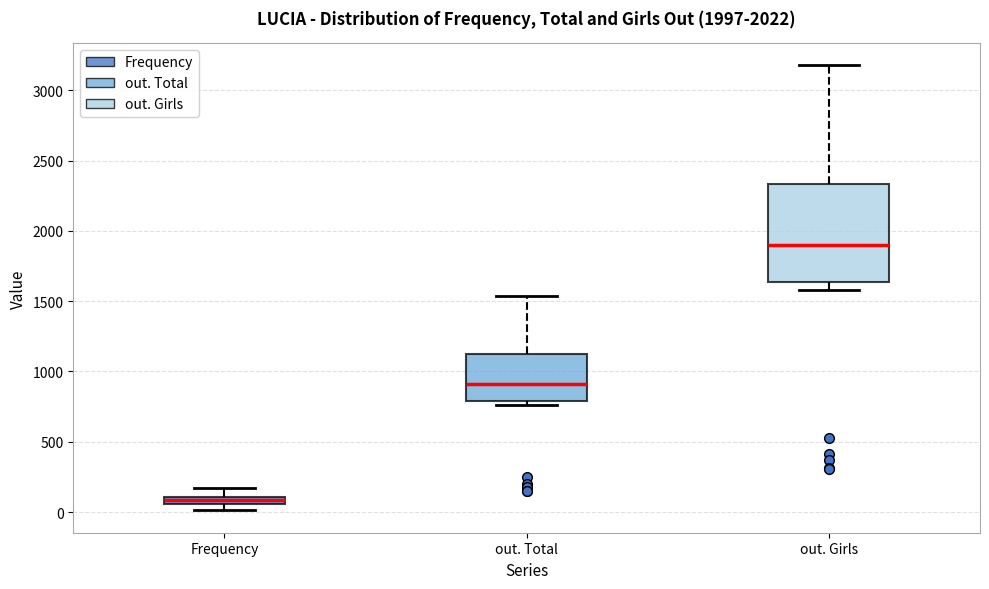

Which box has the lowest median line?

Frequency